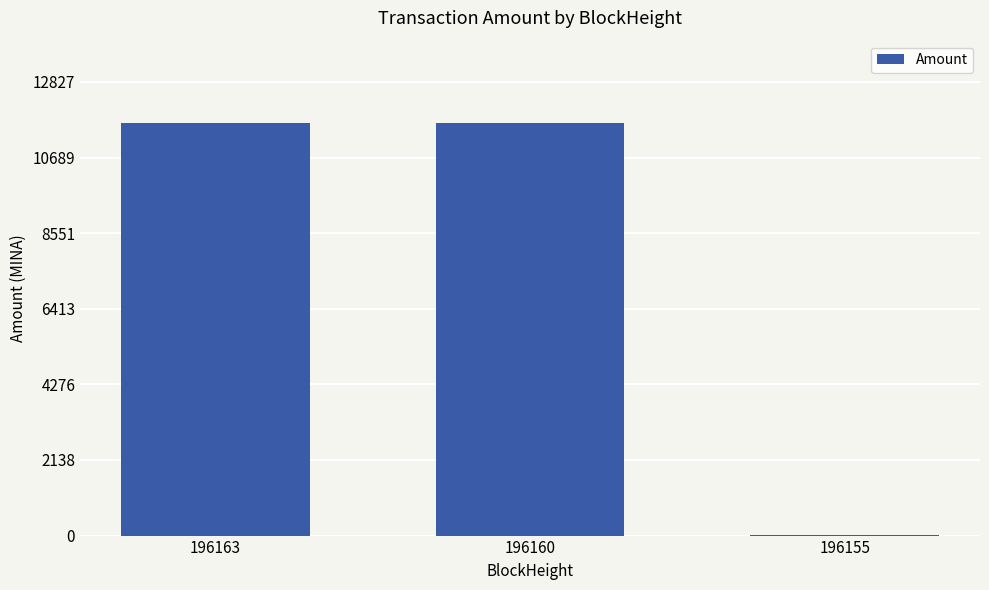

What is the sum of all values?

23322.0